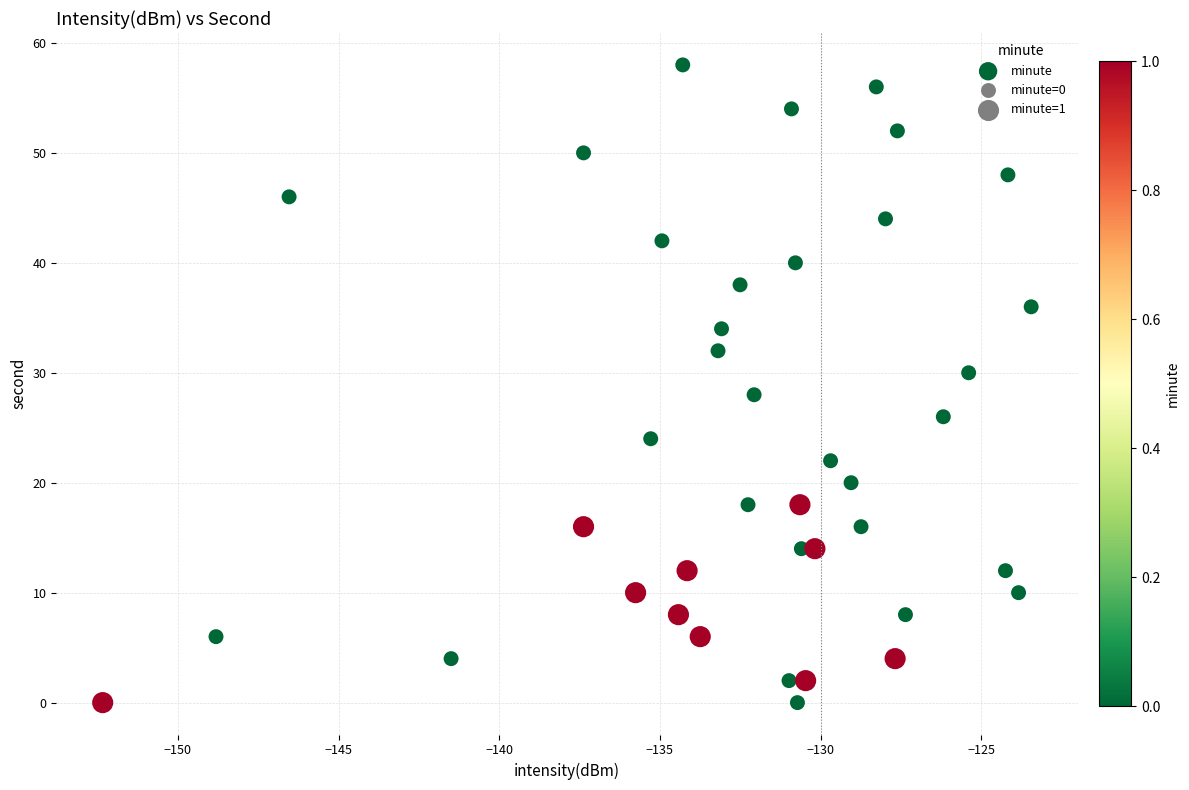

What is the range of Y values (max minus min)?

58